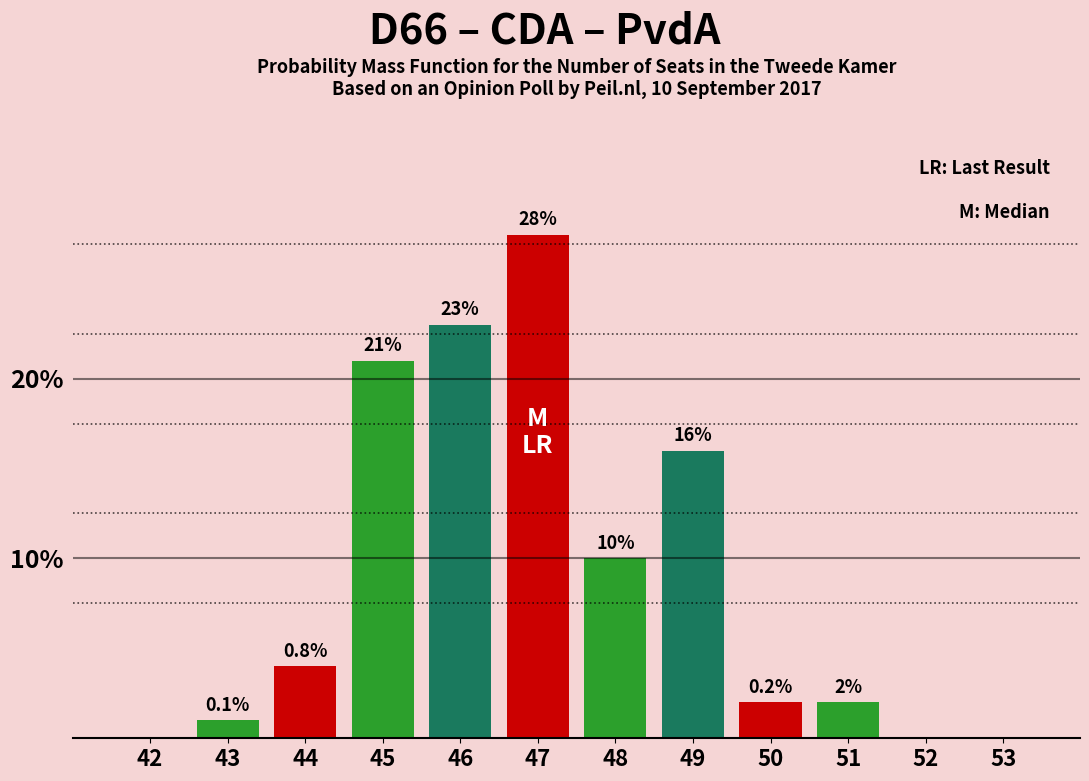

Reading right to left, extract all data points from this chart.

53=0	52=0	51=2	50=2	49=16	48=10	47=28	46=23	45=21	44=4	43=1	42=0